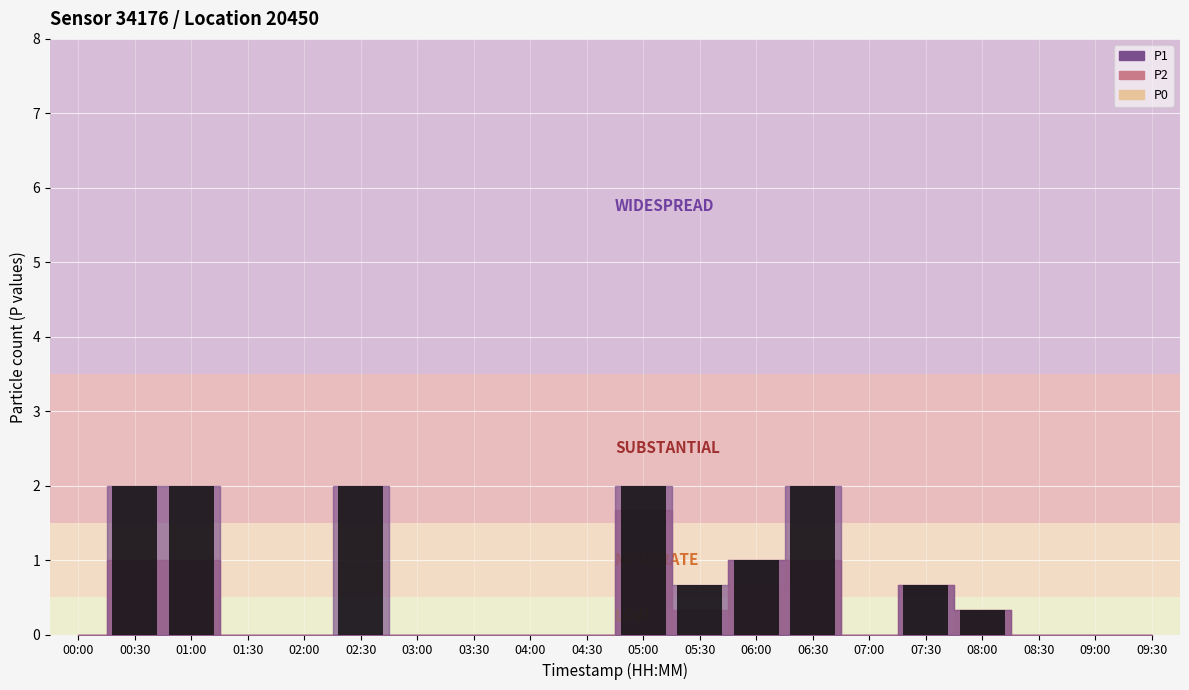

How many categories are shown in the chart?

20